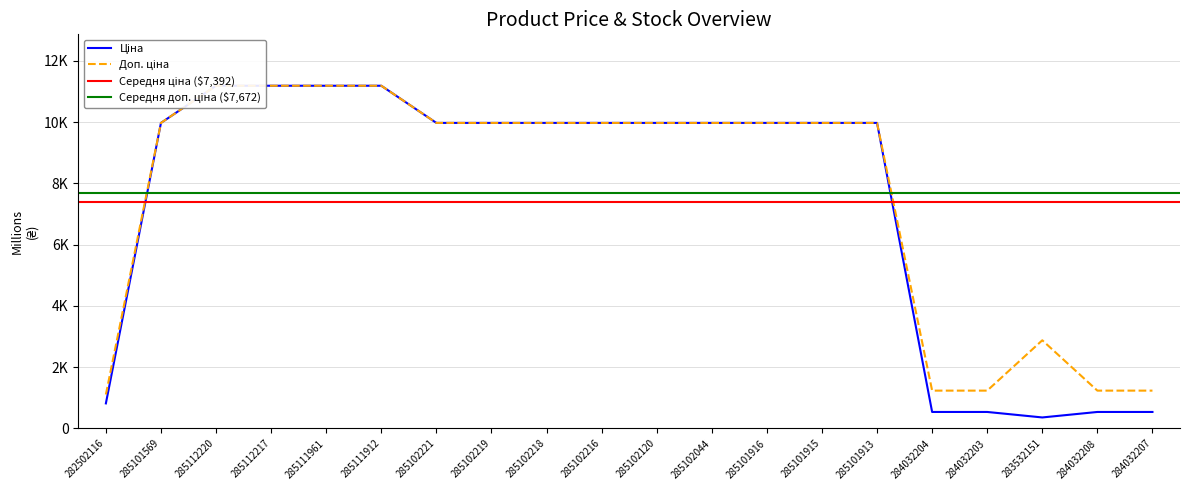

Rank the series by their average value, from lowest to highest.

Ціна, Доп. ціна